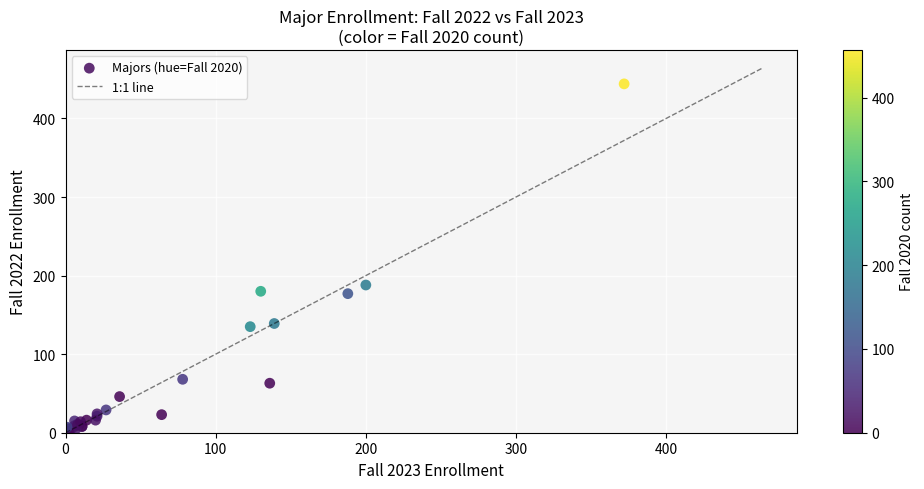

What Y value in the scatter plot is closest to 222?

188